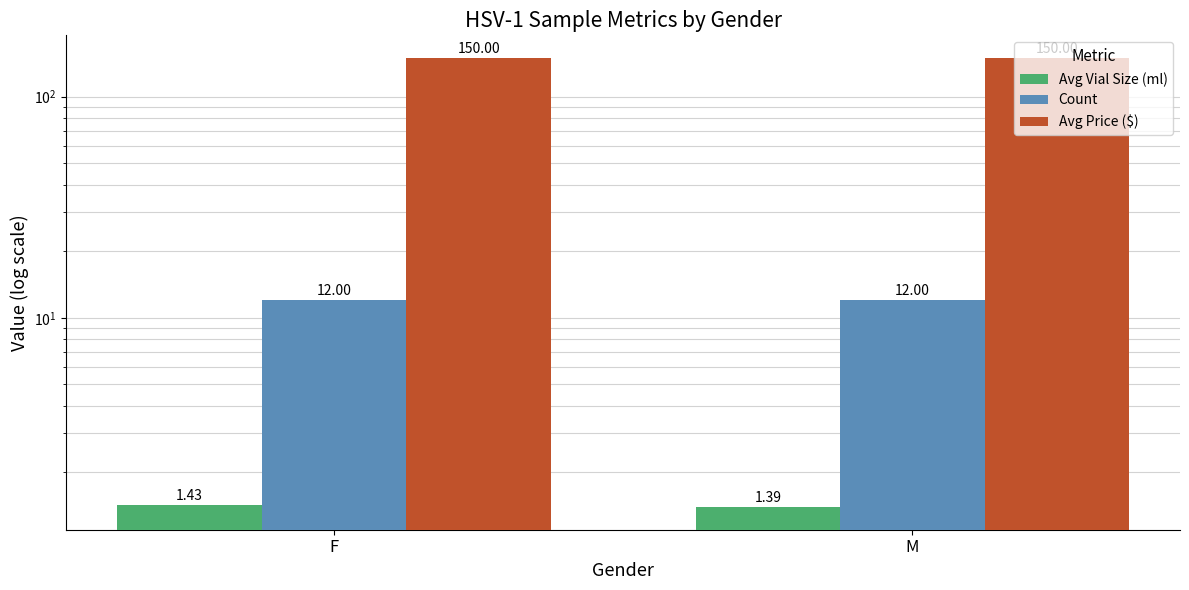

What position from the right is M?

1